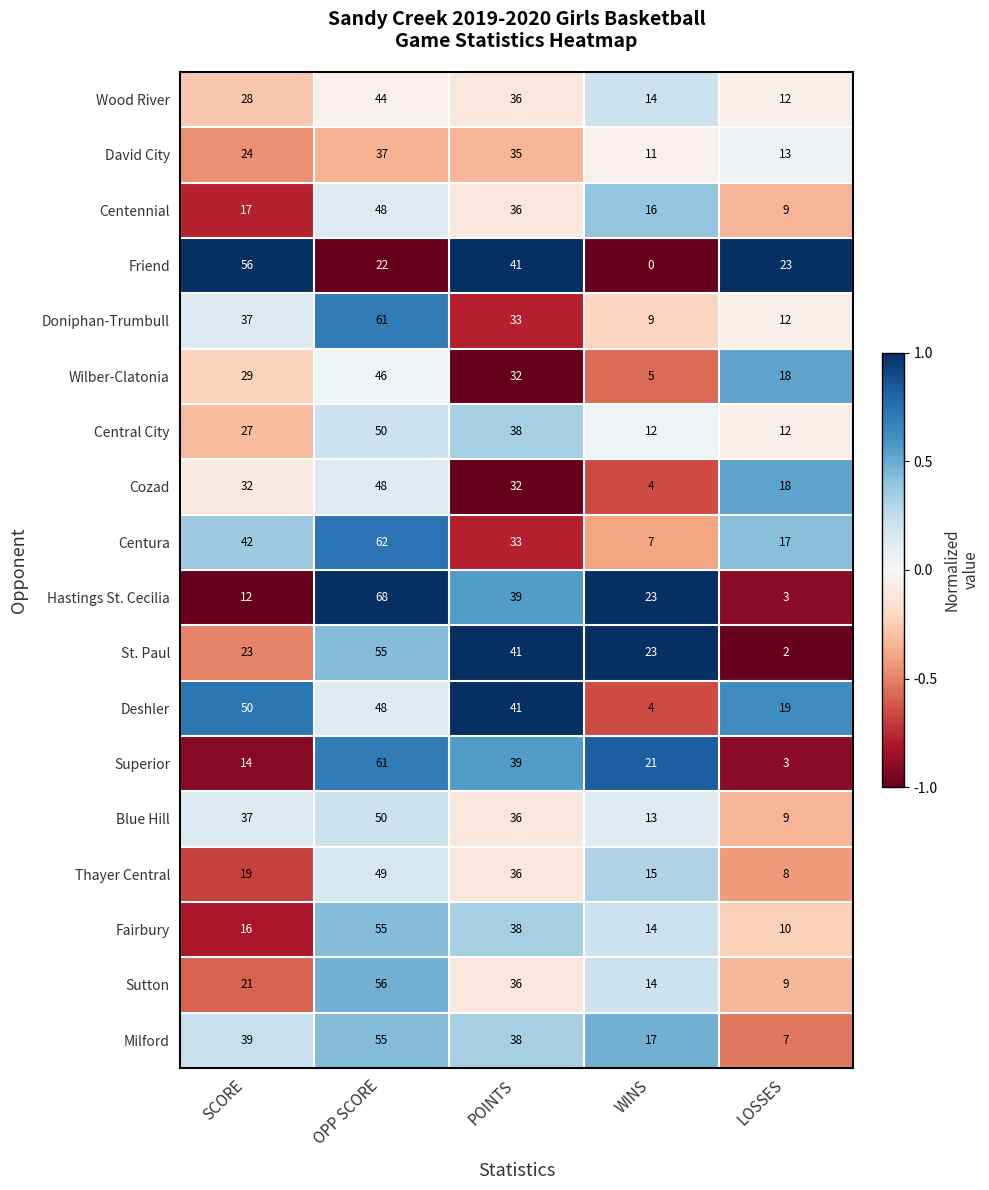

At how many categories does at least one series exceed 0?

5